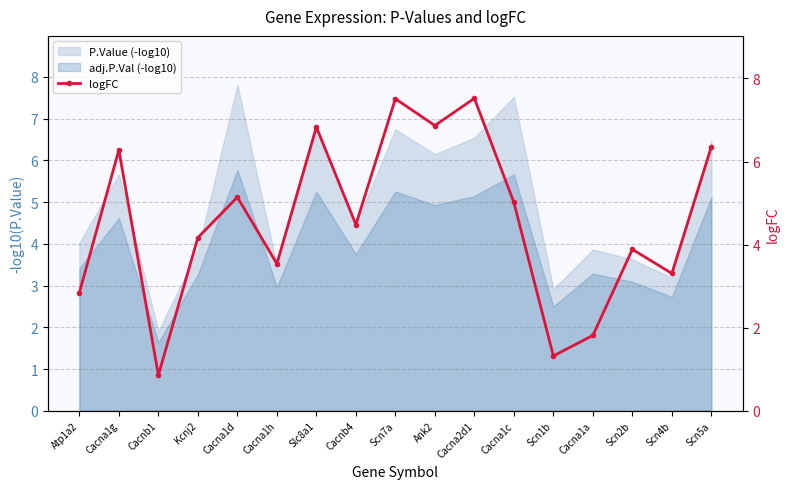

How many interior local peaks (higher than both neighbors) does the data have?

6